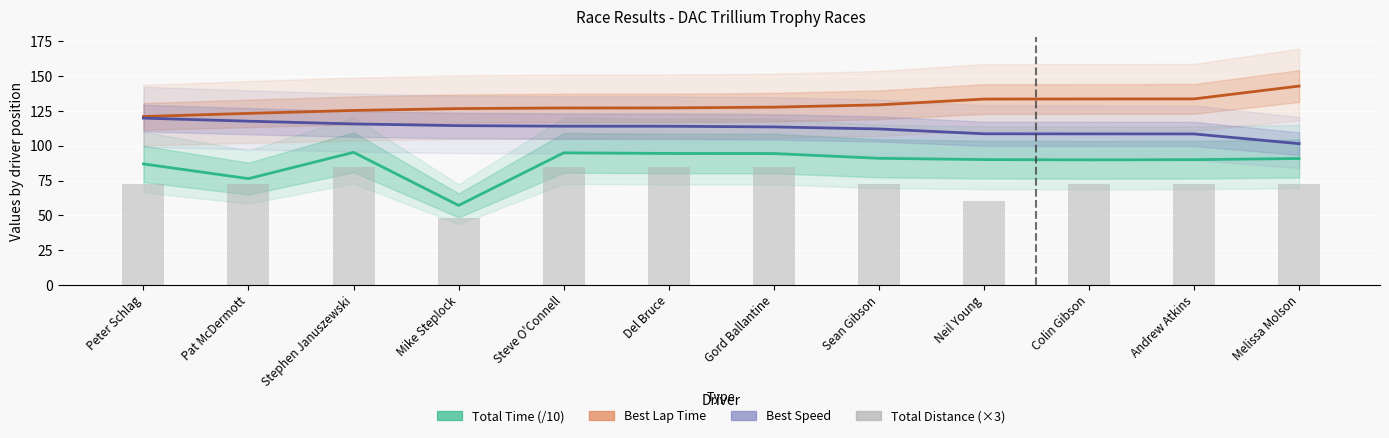

True or false: Total Distance (×3) has a value of 72.5 at Andrew Atkins.

True